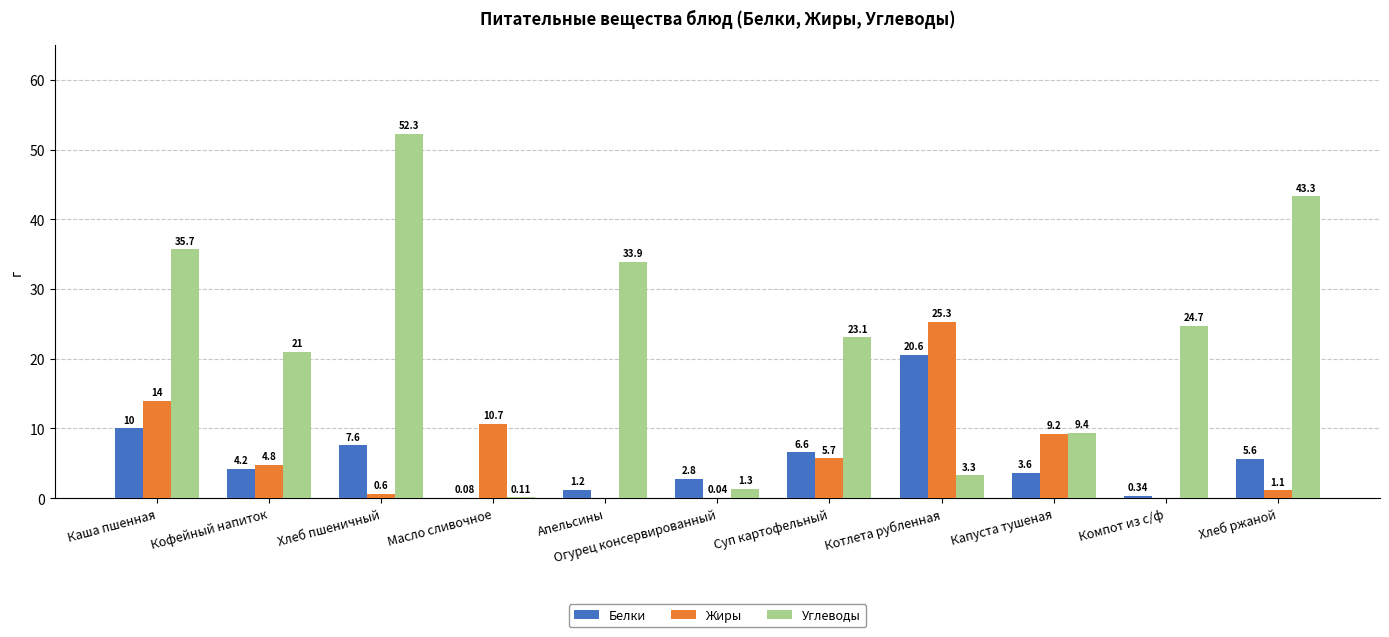

Where is Углеводы nearest to the value 26?

Компот из с/ф